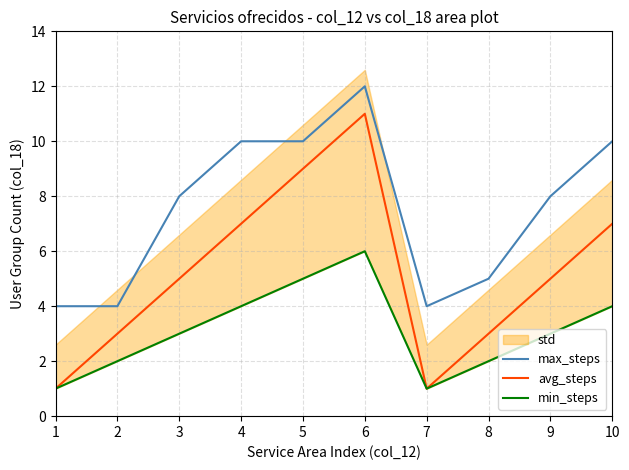

Where is avg_steps nearest to the value 6?

3